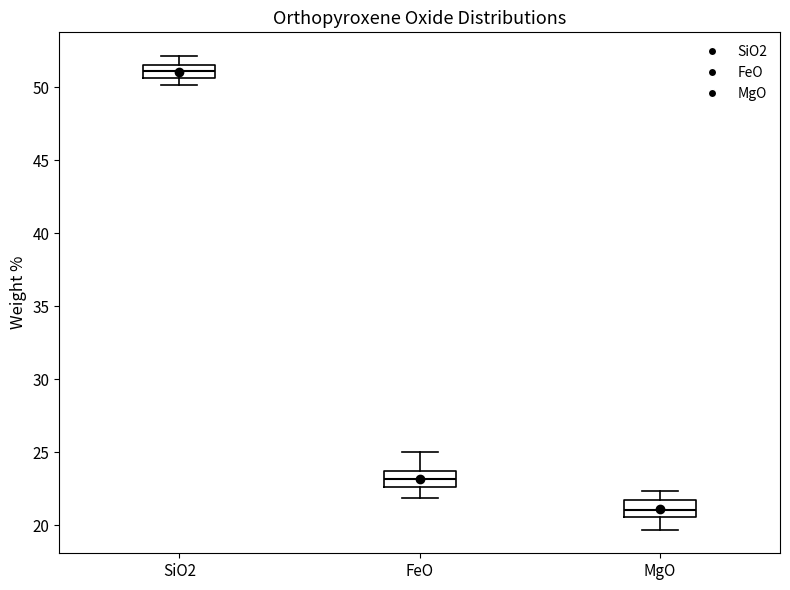

Reading left to right, read every box against the y-axis: the position of its median line, the range the box covers, and the ends of its whiskers. The values are not printed on the chart, so give them approximately, as read against the axis.

SiO2: median 51.0, box 50.5 to 51.5, whiskers 50.0 to 52.0
FeO: median 23.0, box 22.5 to 23.5, whiskers 22.0 to 25.0
MgO: median 21.0, box 20.5 to 21.5, whiskers 19.5 to 22.5